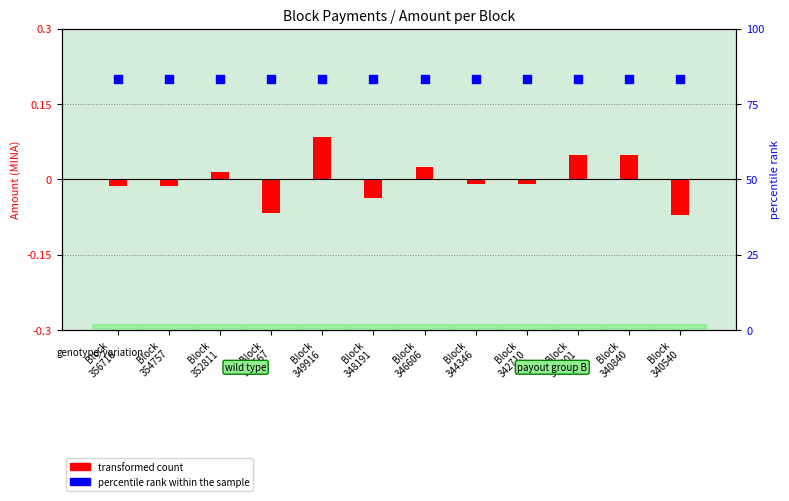

Is the value of percentile rank within the sample at Block
340540 greater than the value of transformed count at Block
342710?

Yes